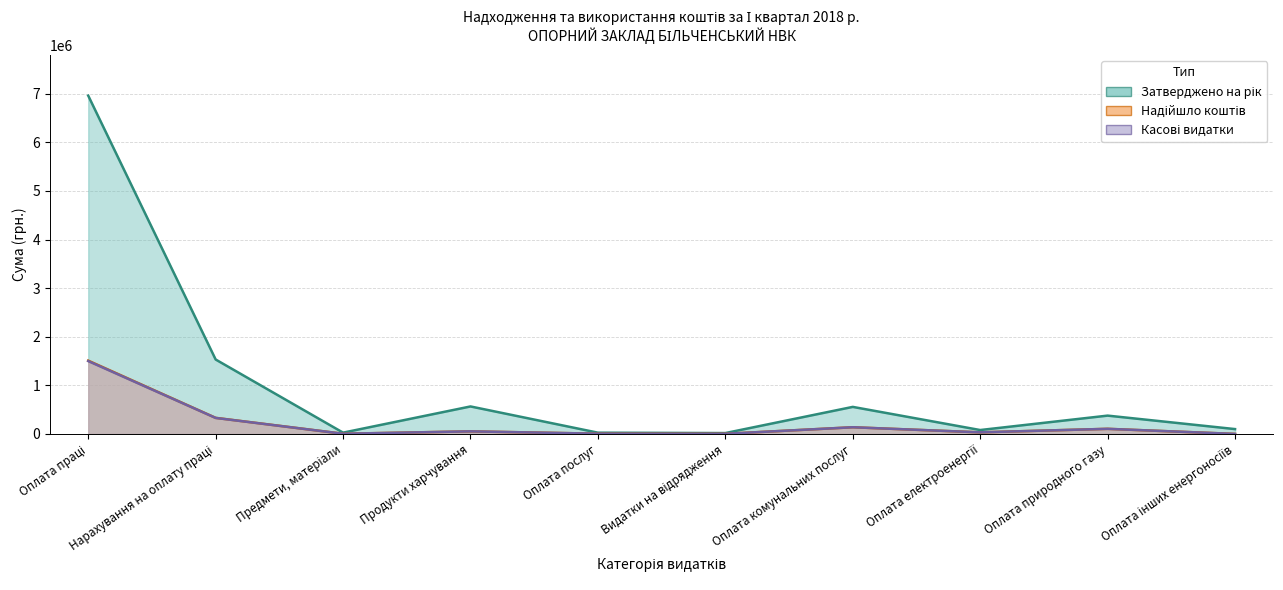

Reading right to left, what are all the values shown in this chart?

Затверджено на рік: Оплата інших енергоносіїв=99500.0	Оплата природного газу=376727.0	Оплата електроенергії=80000.0	Оплата комунальних послуг=556227.0	Видатки на відрядження=17752.0	Оплата послуг=25719.0	Продукти харчування=565364.0	Предмети, матеріали=26292.0	Нарахування на оплату праці=1531123.0	Оплата праці=6959629.0
Надійшло коштів: Оплата інших енергоносіїв=0.0	Оплата природного газу=104808.7	Оплата електроенергії=32549.6	Оплата комунальних послуг=137358.3	Видатки на відрядження=2400.0	Оплата послуг=4717.3	Продукти харчування=52829.9	Предмети, матеріали=3447.6	Нарахування на оплату праці=330680.2	Оплата праці=1507986.2
Касові видатки: Оплата інших енергоносіїв=0.0	Оплата природного газу=104808.7	Оплата електроенергії=32549.6	Оплата комунальних послуг=137358.3	Видатки на відрядження=2400.0	Оплата послуг=4717.3	Продукти харчування=52829.9	Предмети, матеріали=3447.6	Нарахування на оплату праці=329100.9	Оплата праці=1498781.4